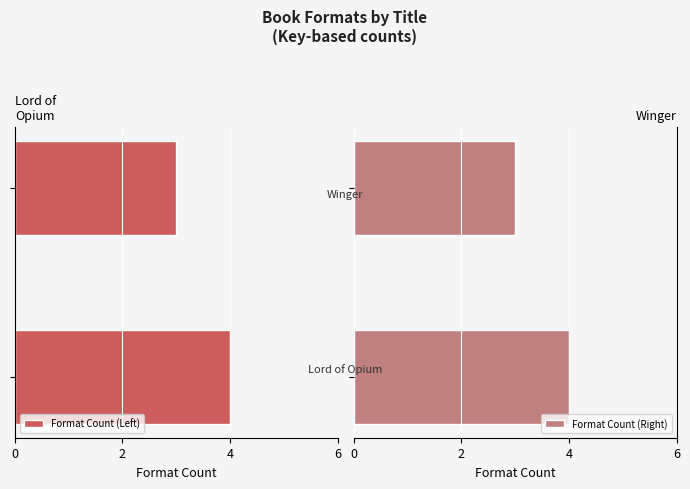

What is the lowest value of the Format Count (Right) series?

3